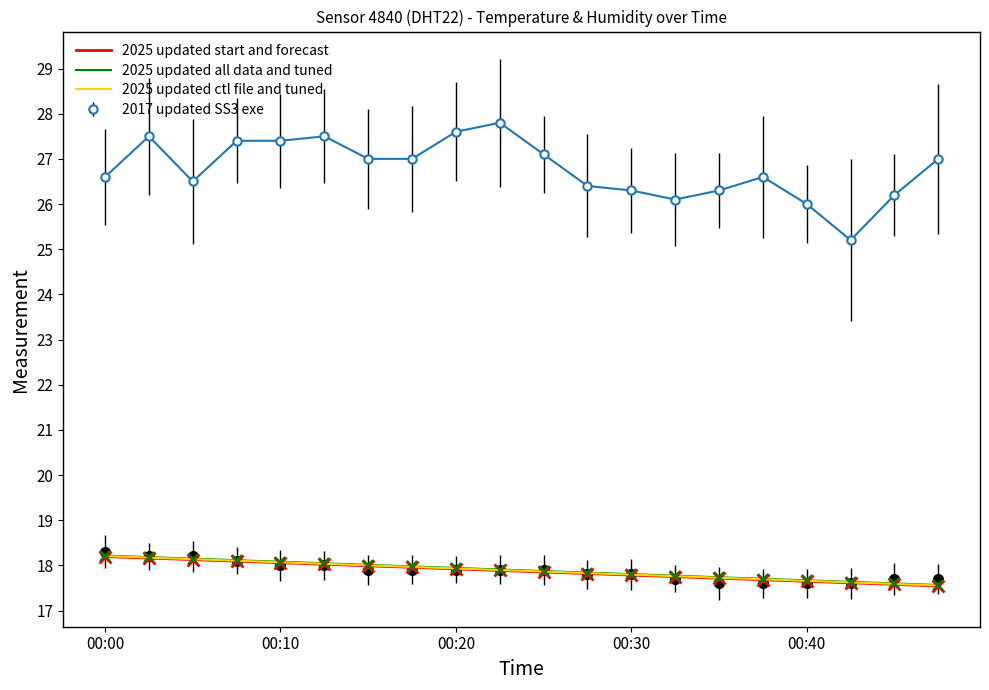

Between 15 and 00:40, which is larger?

00:40